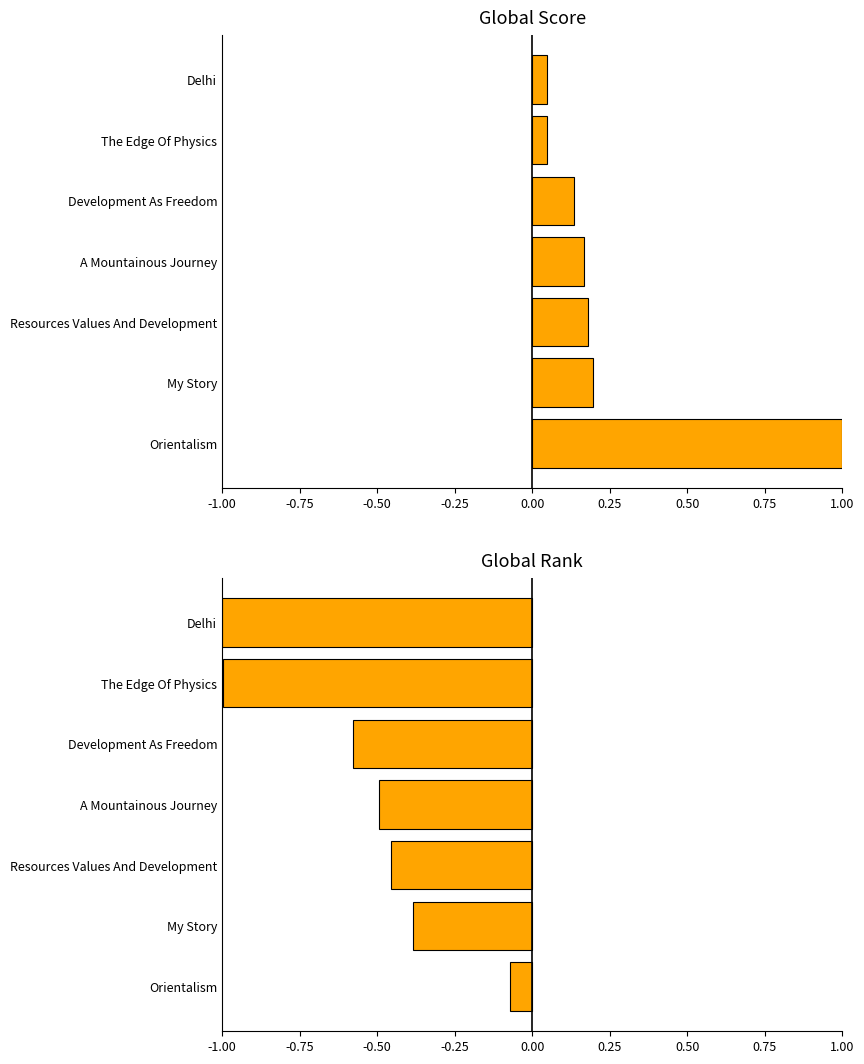

What are all the series names shown in the legend?

Global Score, Global Rank